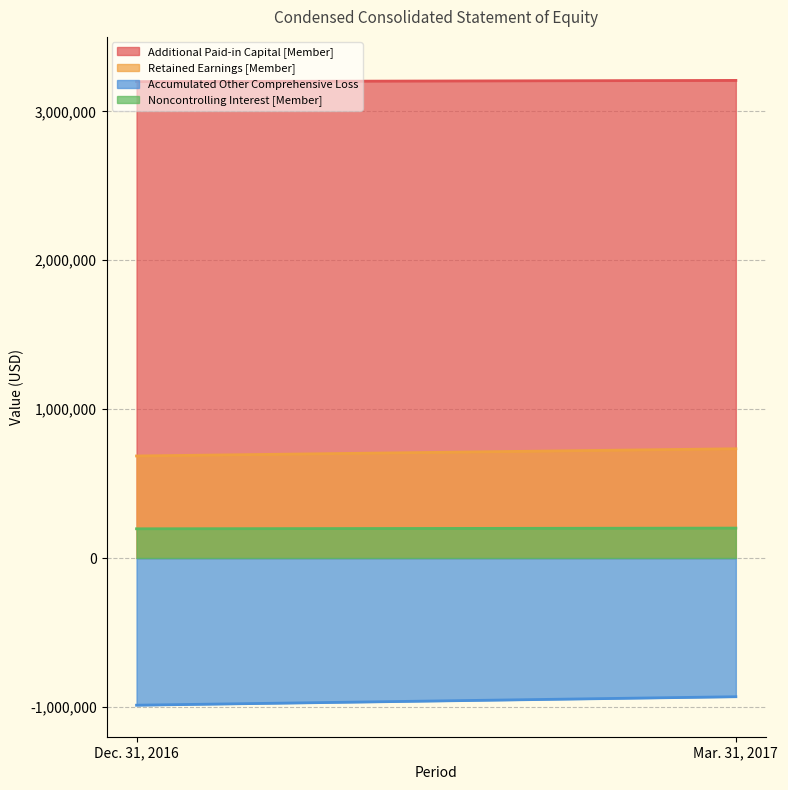

List the labels in order of Additional Paid-in Capital [Member] value, smallest first.

Dec. 31, 2016, Mar. 31, 2017